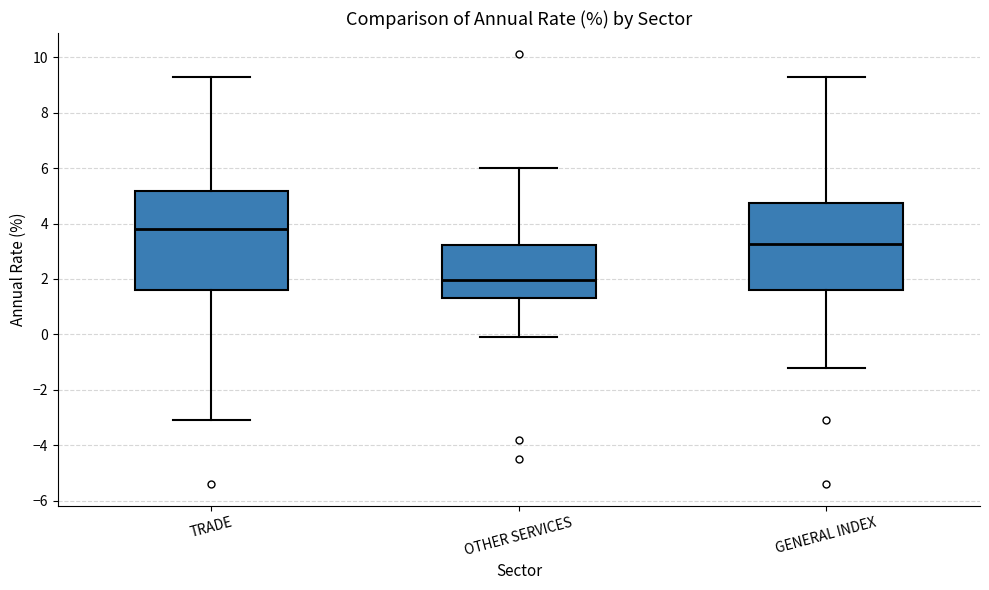

Where does the upper whisker of the box for TRADE end on the y-axis? The values are not printed on the chart, so give them approximately, as read against the axis.

9.4